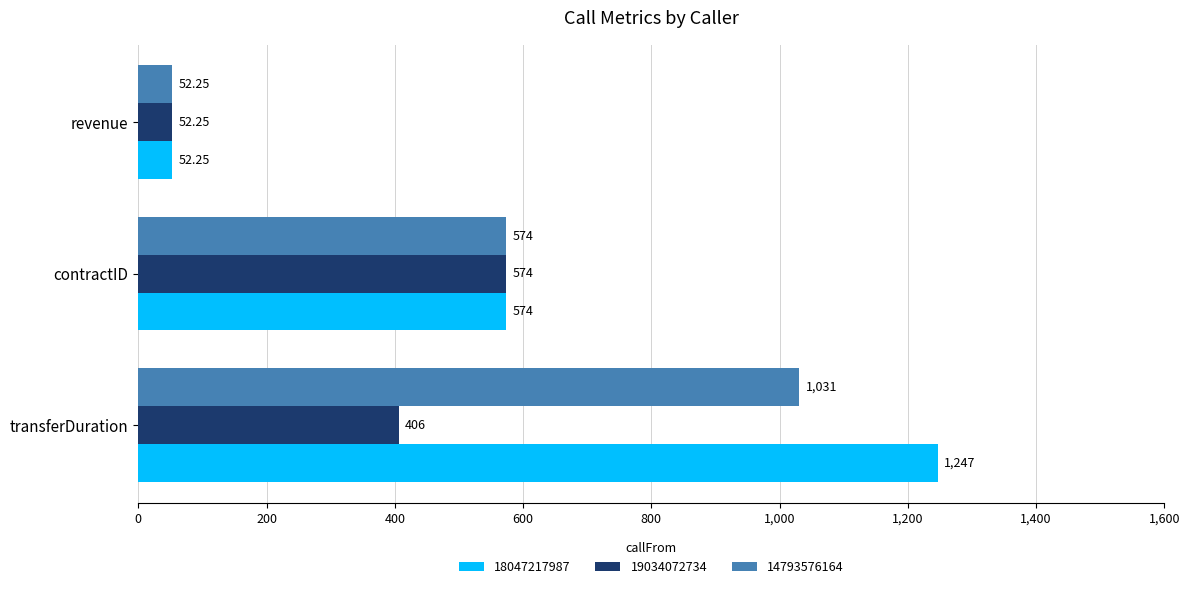

What is the average value of the 14793576164 series?

552.4